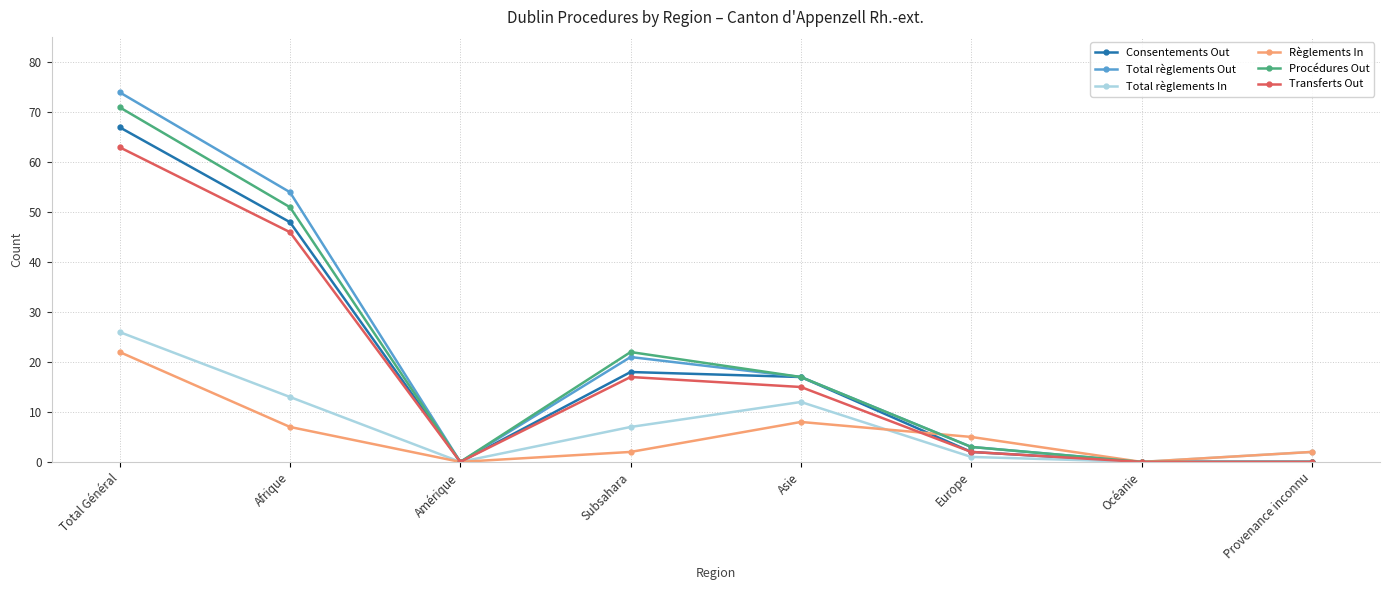

What is the sum of the Procédures Out values at Amérique and Subsahara?

22